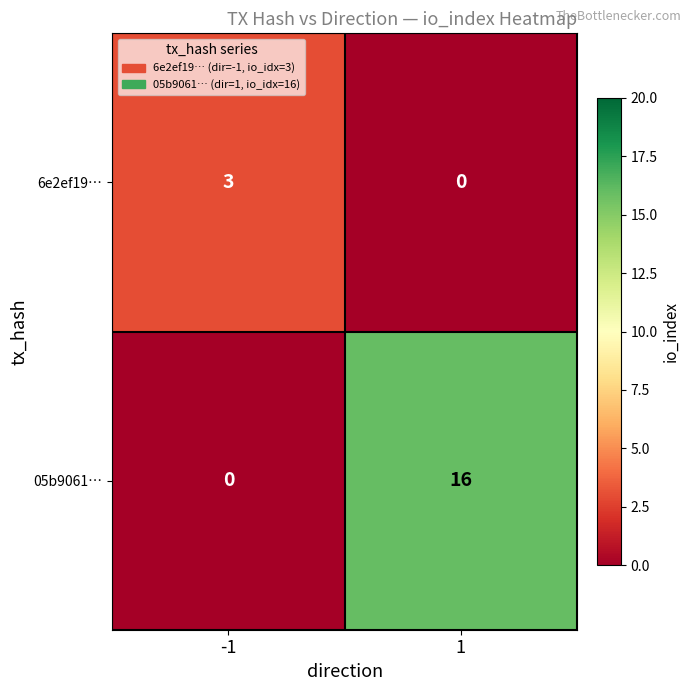

List the series in order of their overall mean, highest first.

05b9061…, 6e2ef19…